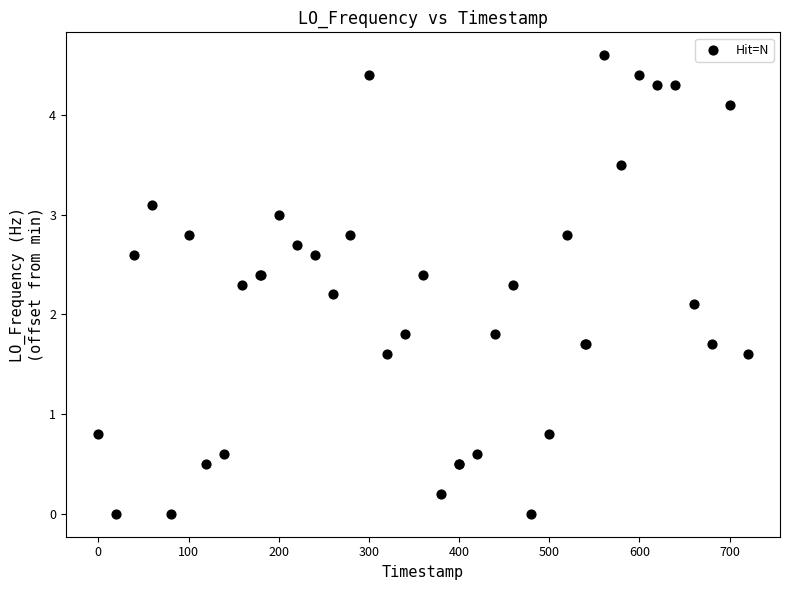

What Y value in the scatter plot is closest to 2?

2.1